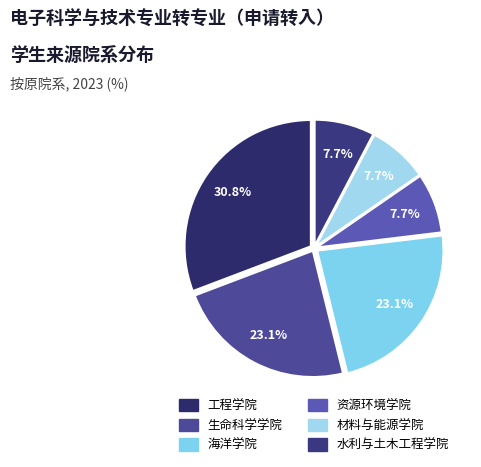

True or false: 资源环境学院 accounts for 22% of the total.

False